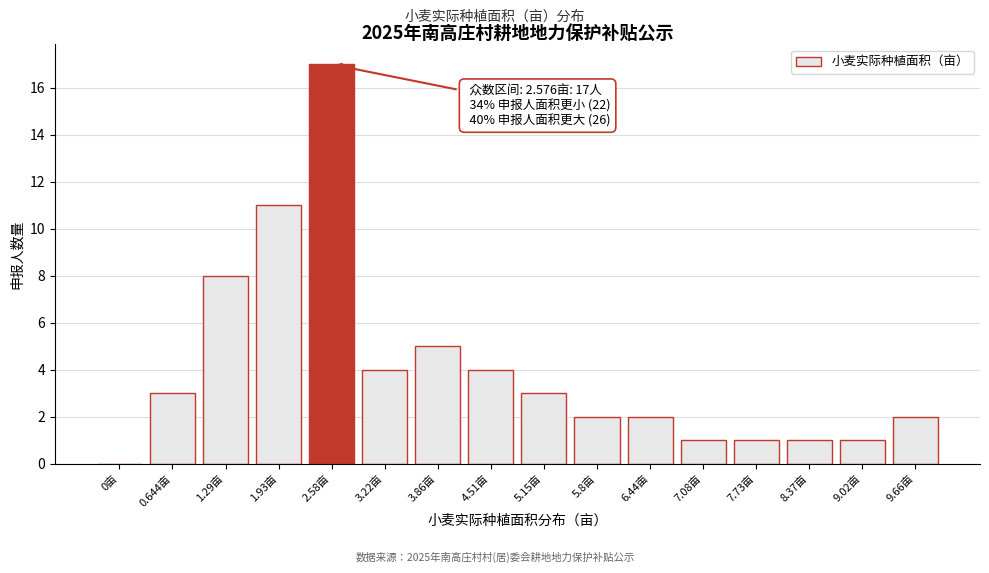

Reading left to right, list all the values displayed in this chart.

0亩=0	0.644亩=3	1.29亩=8	1.93亩=11	2.58亩=17	3.22亩=4	3.86亩=5	4.51亩=4	5.15亩=3	5.8亩=2	6.44亩=2	7.08亩=1	7.73亩=1	8.37亩=1	9.02亩=1	9.66亩=2